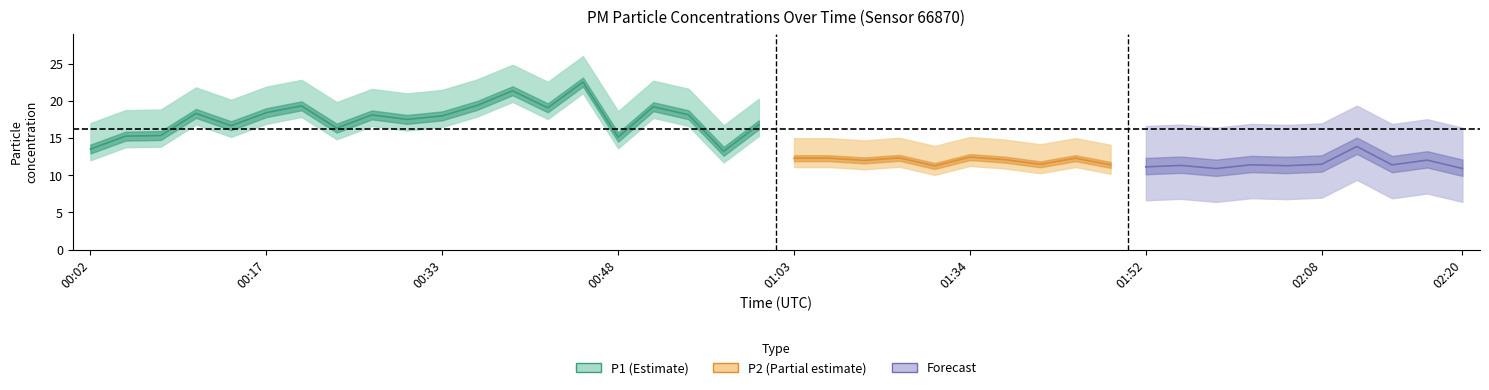

True or false: P1 and P2 cross at least once.

False